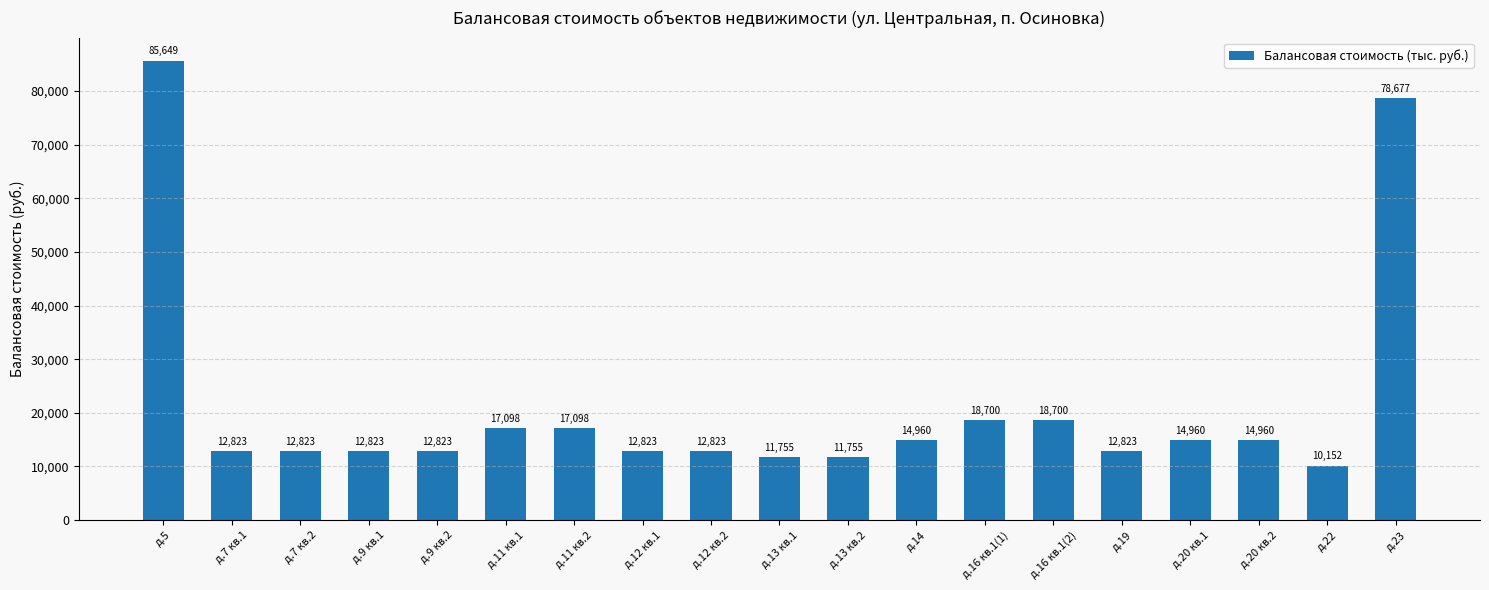

Where does the data first go above 12823?

д.5